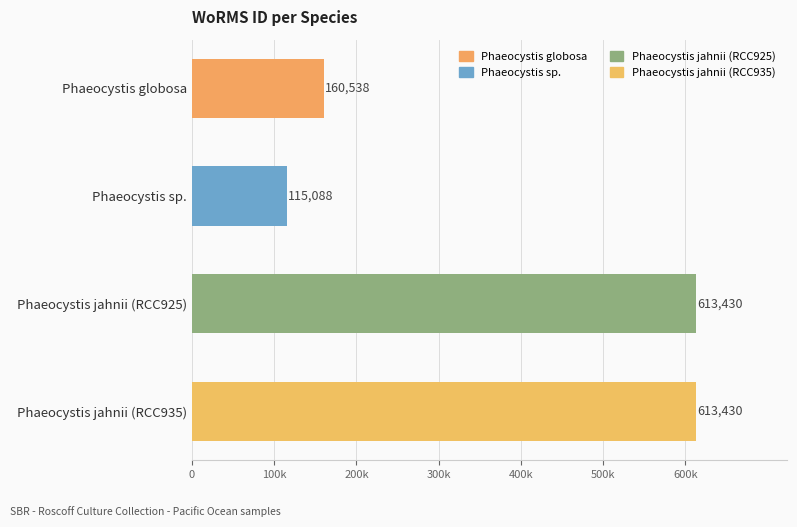

What value does the data have at Phaeocystis globosa, to the nearest 10?

160540